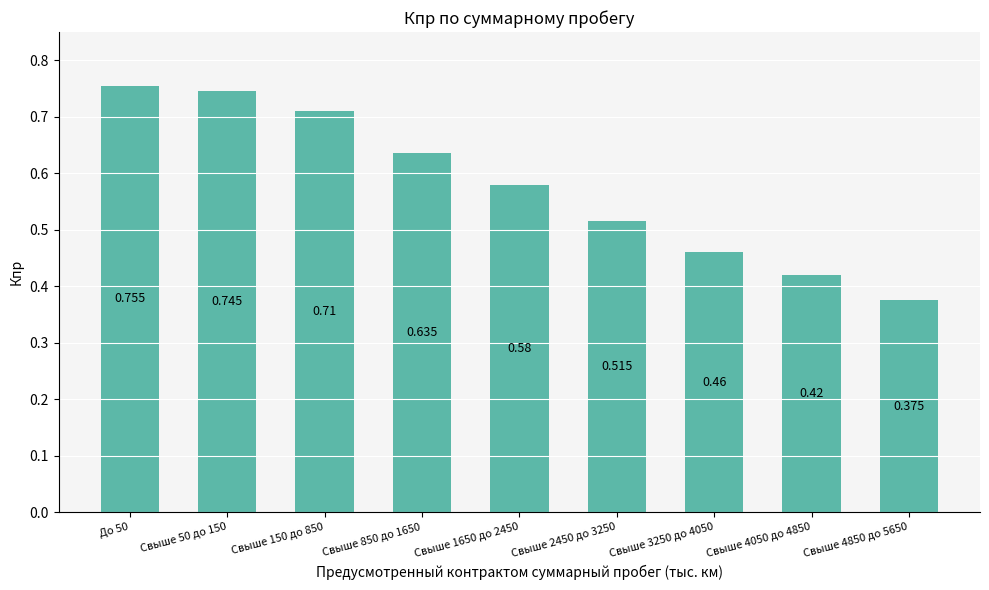

How many bars are there in total?

9